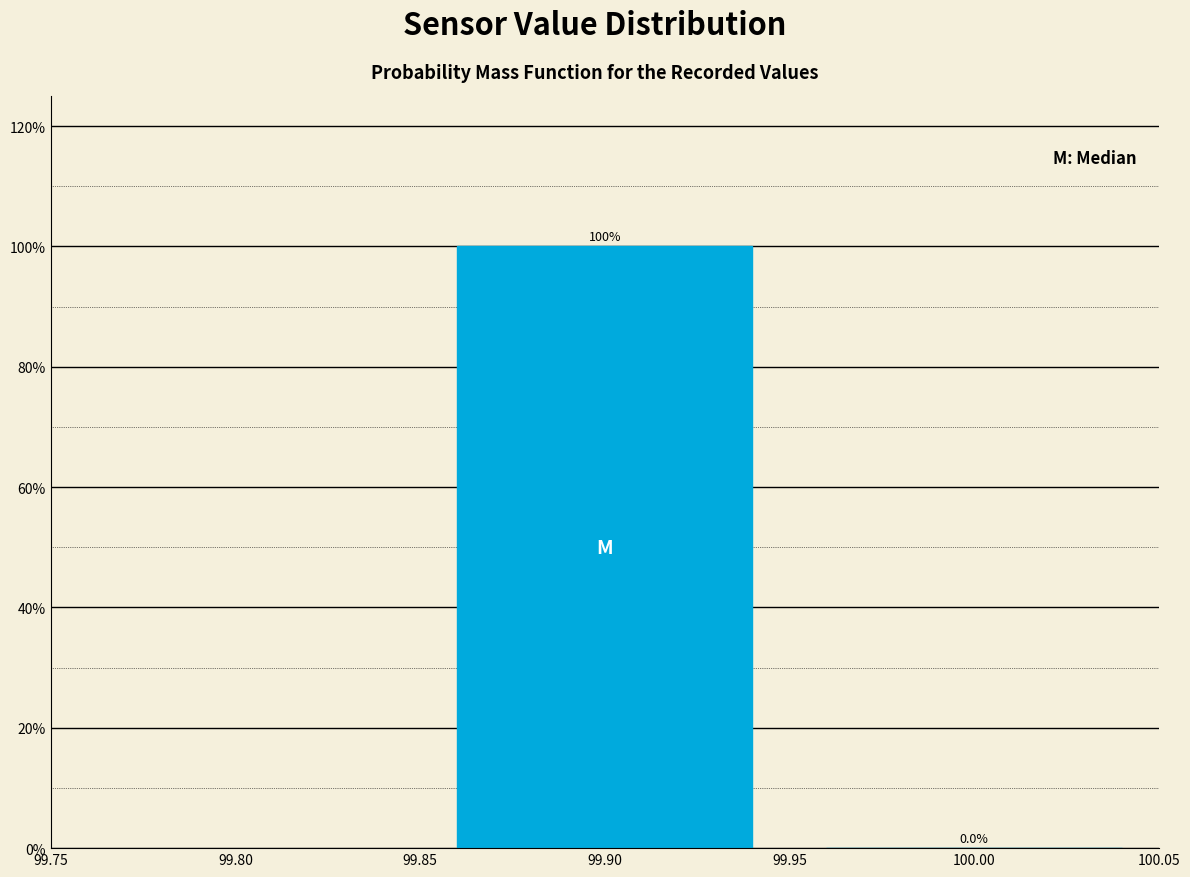

Reading left to right, list every bar in this chart as the range it spans on the x-axis followed by its height.

99.85 to 99.95: 100.0
99.95 to 100.05: 0.0